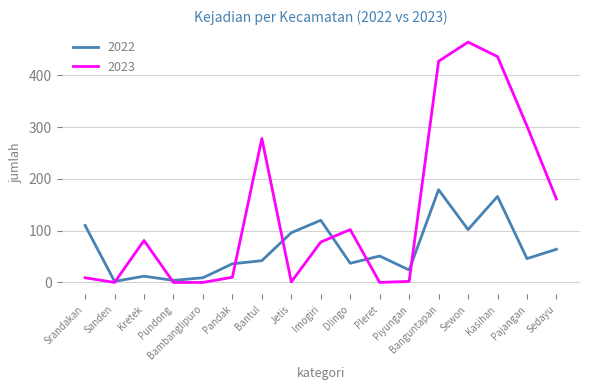

What are all the series names shown in the legend?

2022, 2023